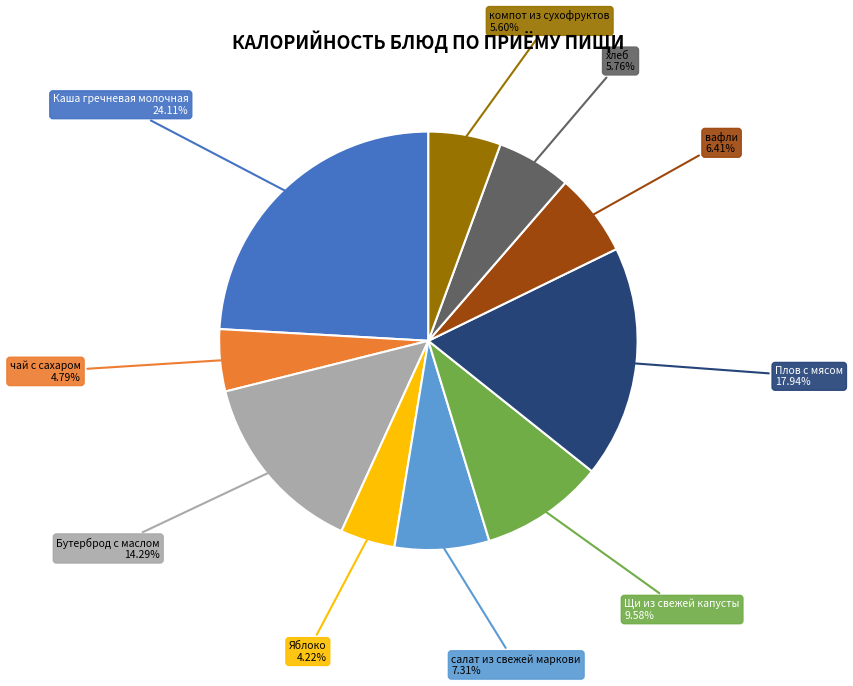

The Щи из свежей капусты slice represents 10% of the pie. True or false?

True